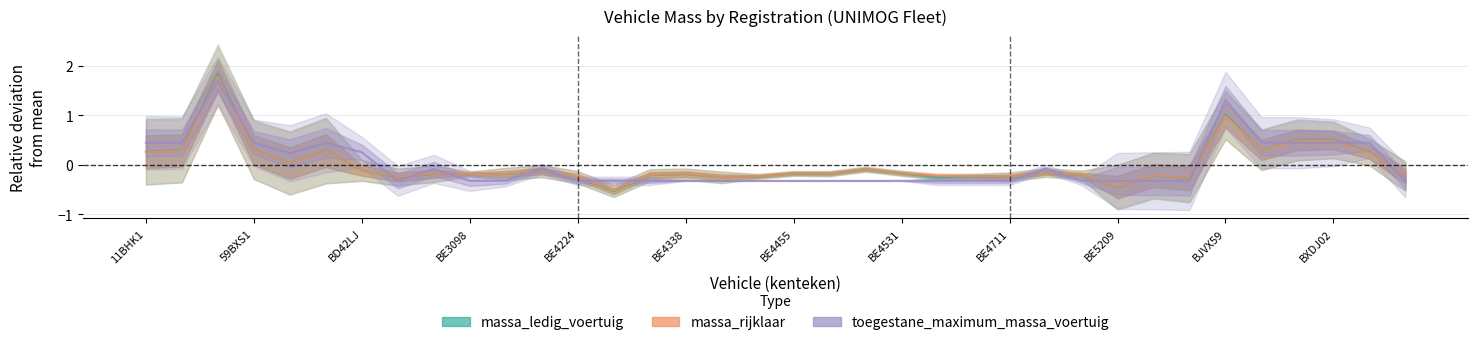

How many categories are shown in the chart?

36